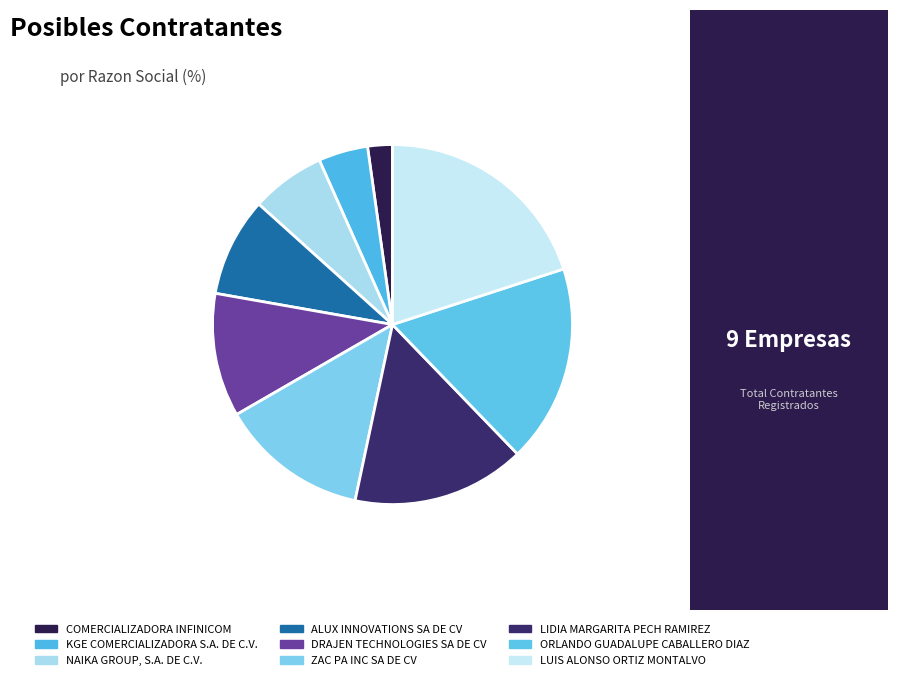

The NAIKA GROUP, S.A. DE C.V. slice represents 7% of the pie. True or false?

True